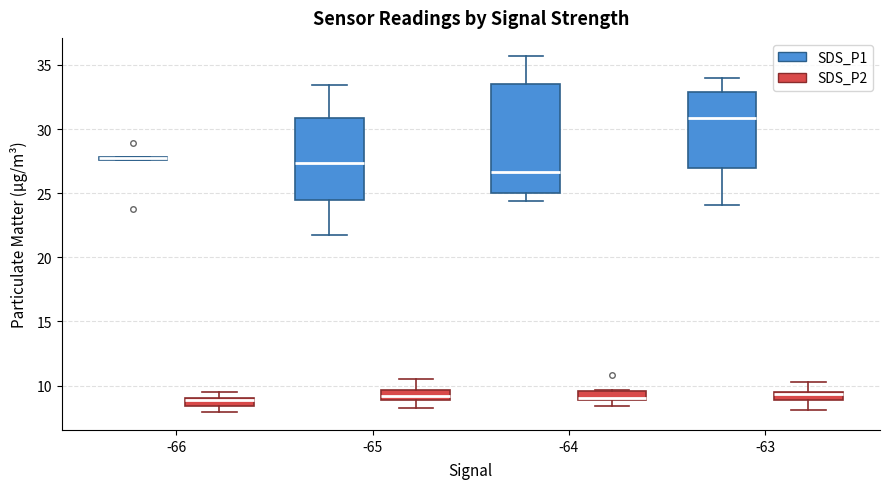

Comparing the boxes themselves (not the whiskers), which one is the tallest?

-64 (SDS_P1)